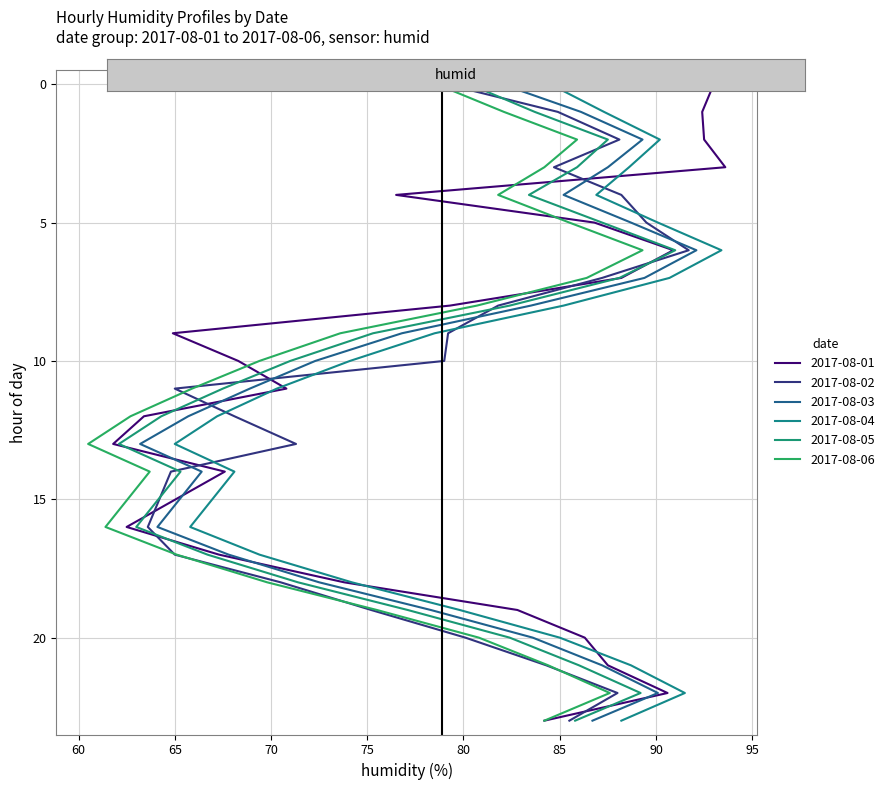

What are all the series names shown in the legend?

2017-08-01, 2017-08-02, 2017-08-03, 2017-08-04, 2017-08-05, 2017-08-06